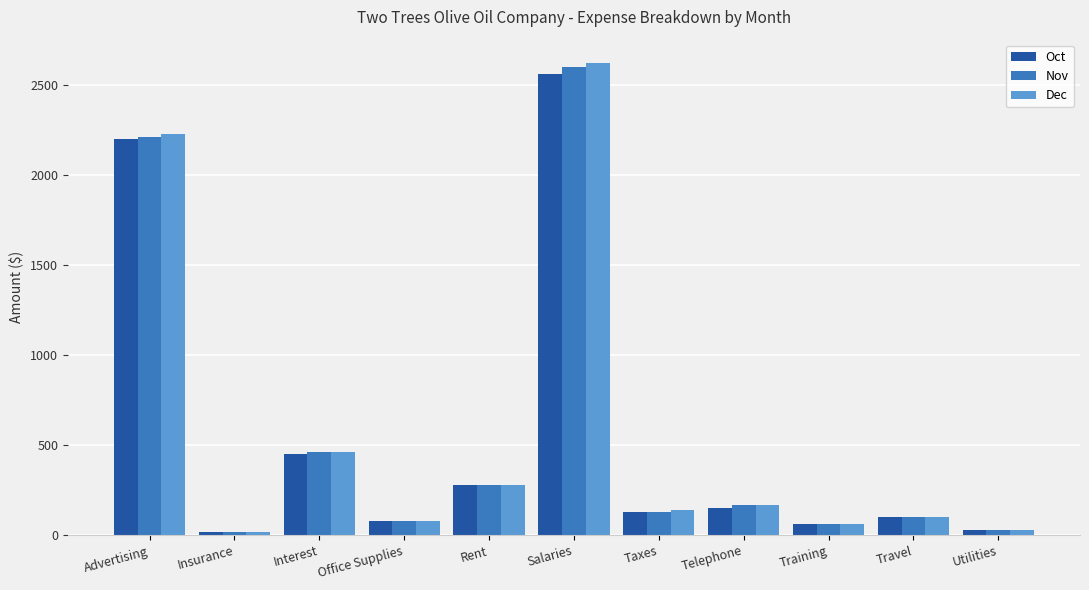

What is the value of the Oct bar at the 10th from the left?

100